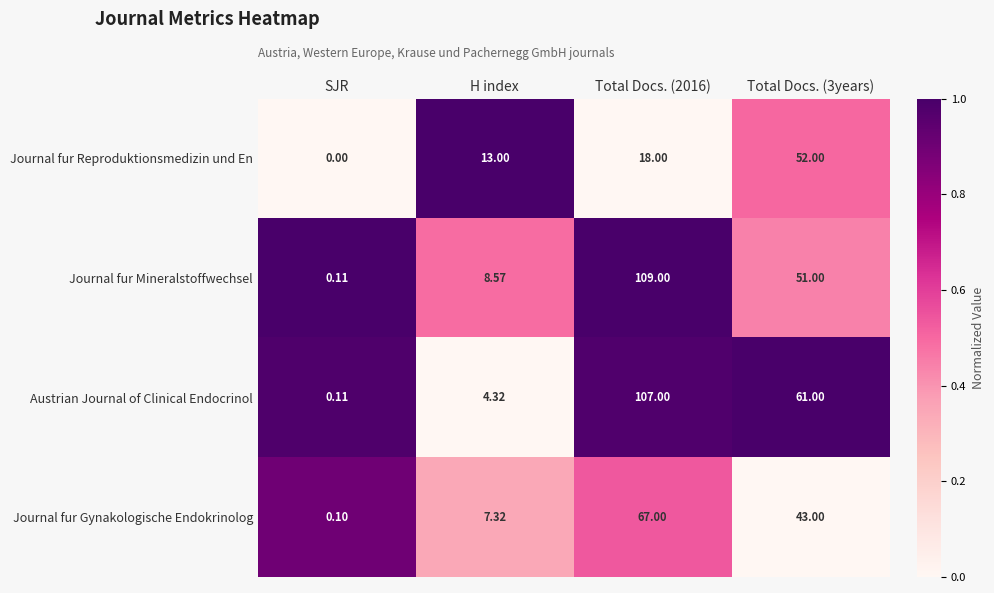

How many categories are shown in the chart?

4